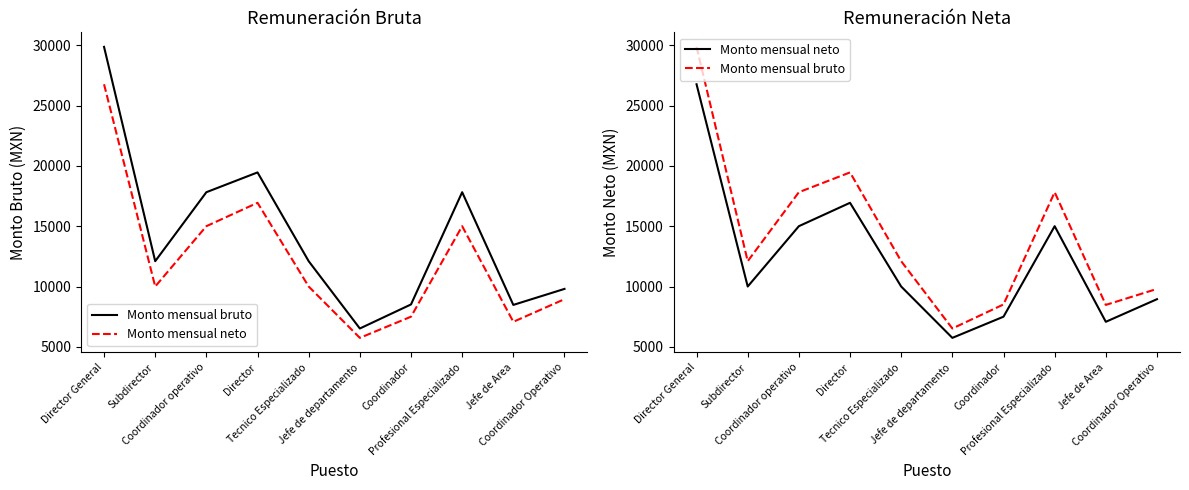

At how many categories does at least one series exceed 8379?

9